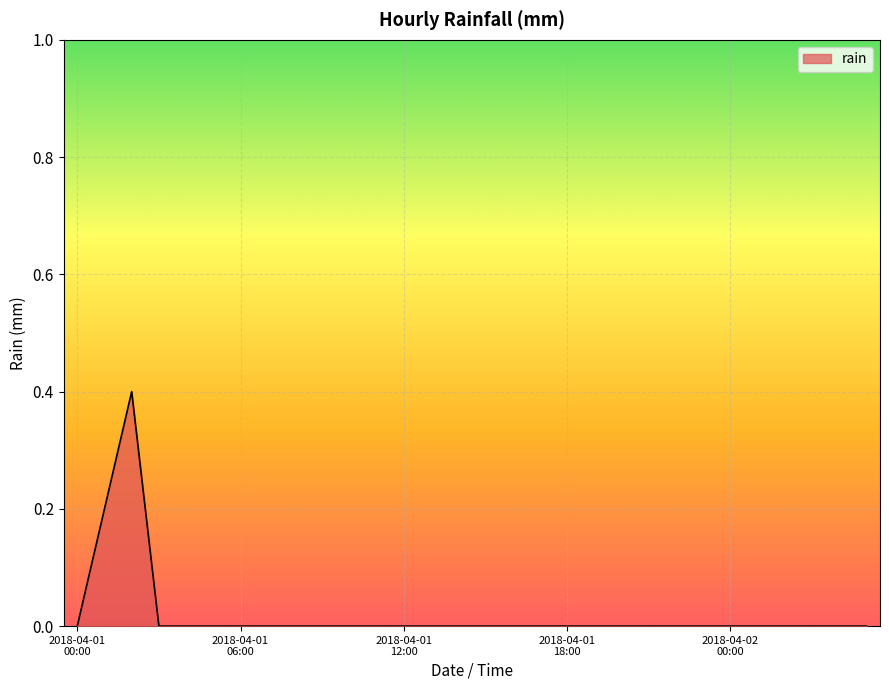

Reading left to right, extract all data points from this chart.

0.0	0.2	0.4	0.0	0.0	0.0	0.0	0.0	0.0	0.0	0.0	0.0	0.0	0.0	0.0	0.0	0.0	0.0	0.0	0.0	0.0	0.0	0.0	0.0	0.0	0.0	0.0	0.0	0.0	0.0